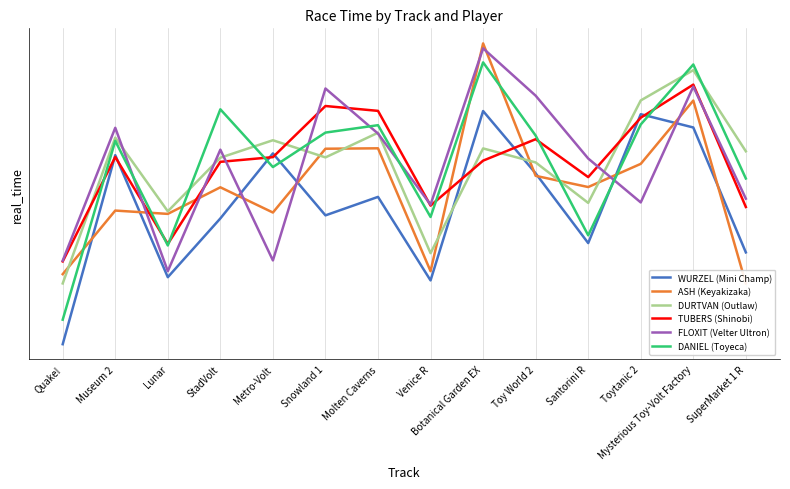

What is the maximum value for DANIEL (Toyeca)?

186272